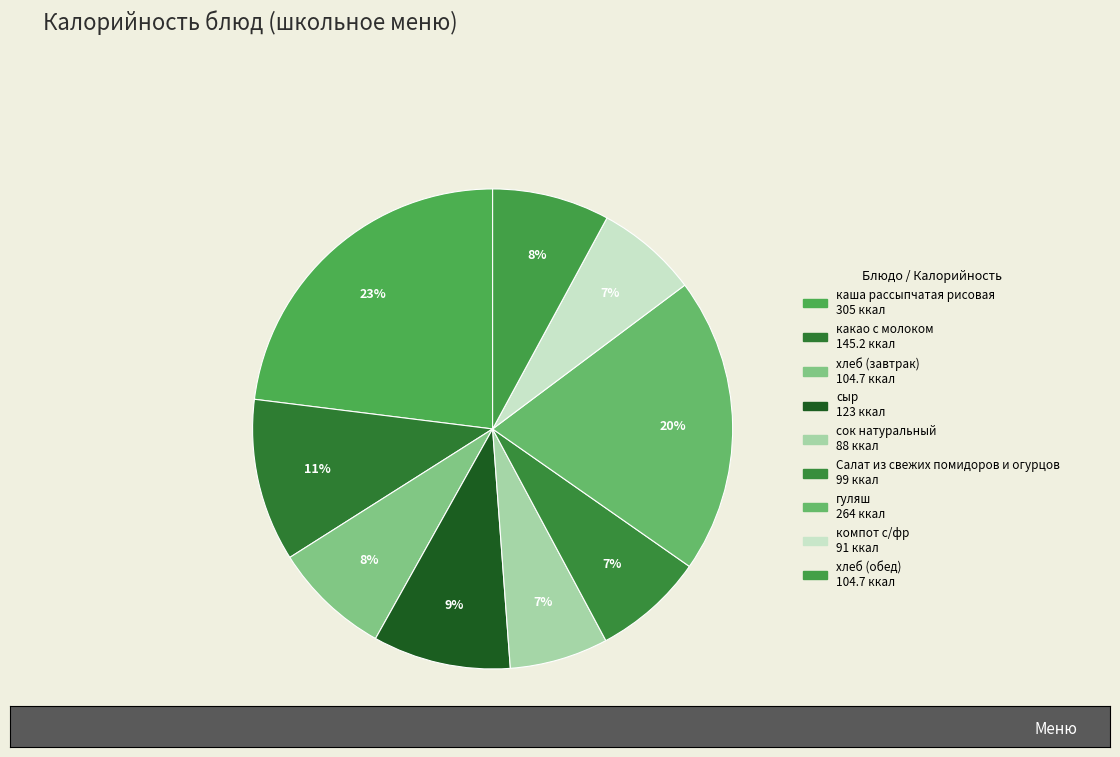

How many slices are in this pie chart?

9